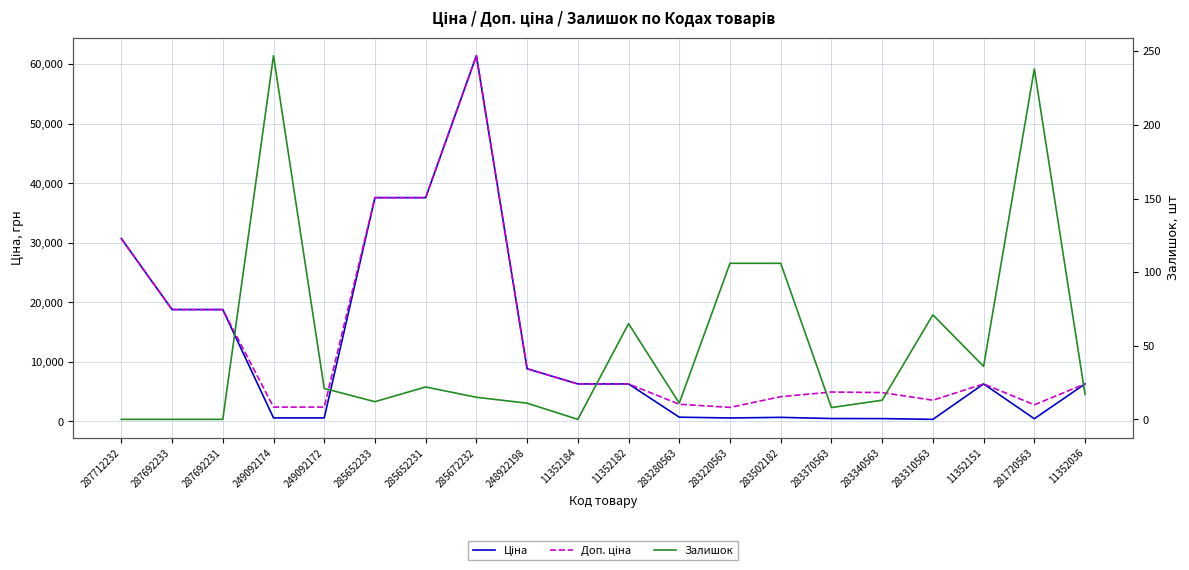

Which label corresponds to the largest value in the chart?

285672232